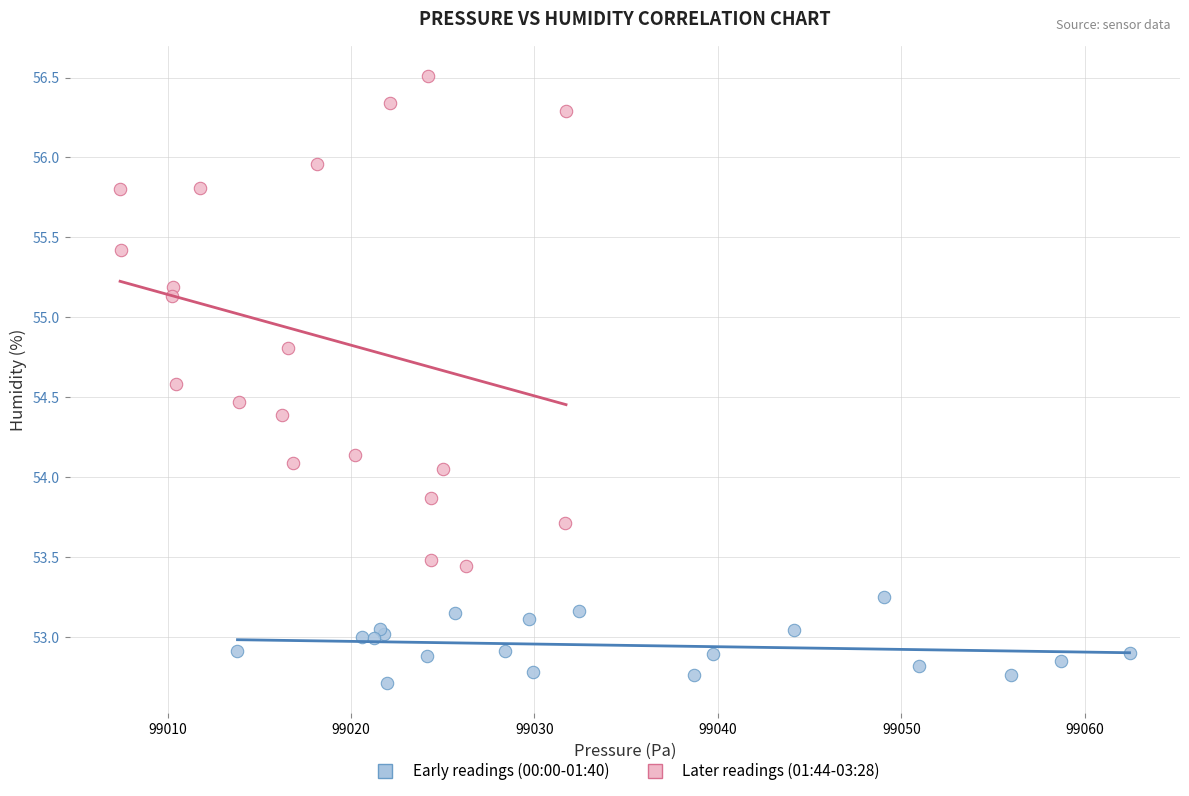

What are all the series names shown in the legend?

Early readings (00:00-01:40), Later readings (01:44-03:28)